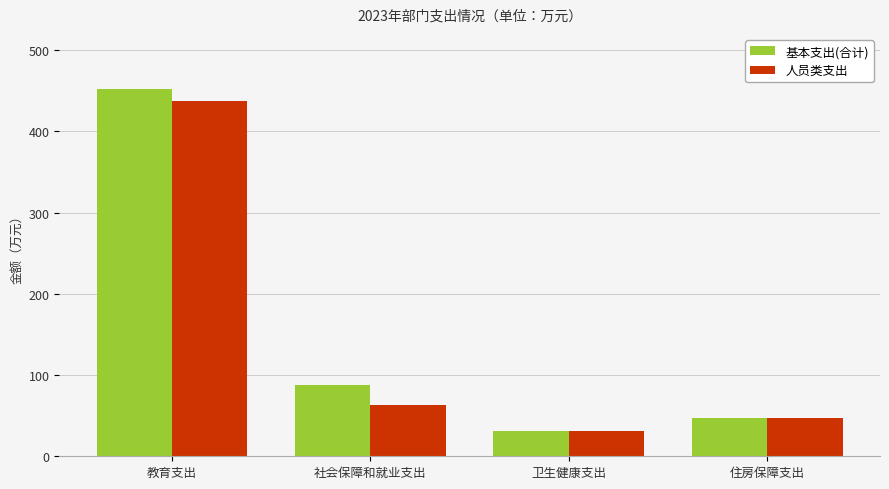

What is the difference between the maximum and minimum values in the 基本支出(合计) series?

421.0